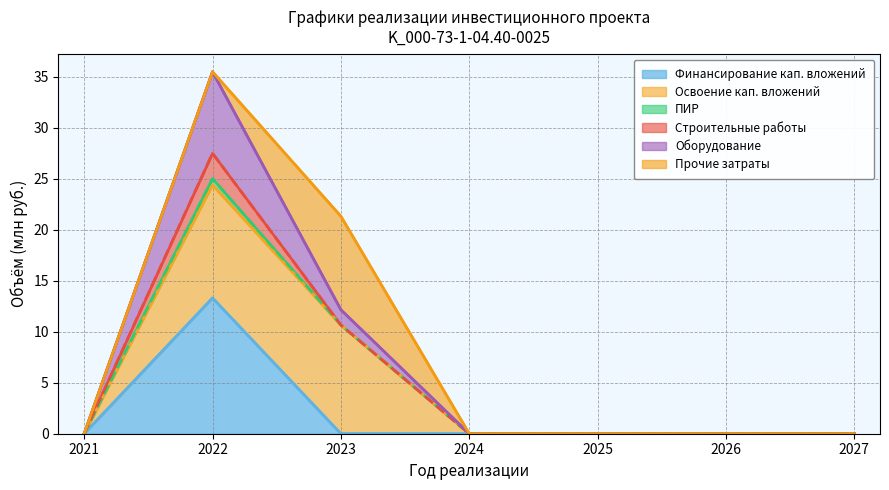

How many values in Оборудование are above zero?

2